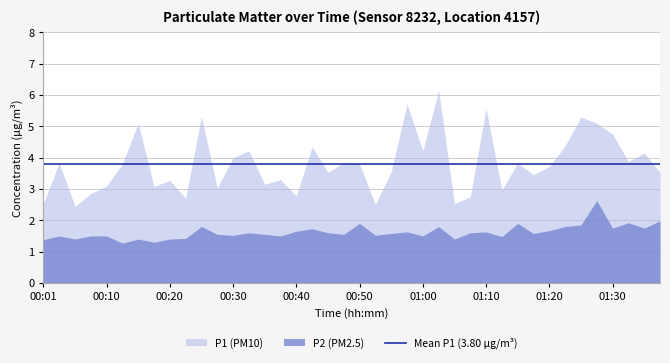

Rank the series by their average value, from highest to lowest.

P1, P2